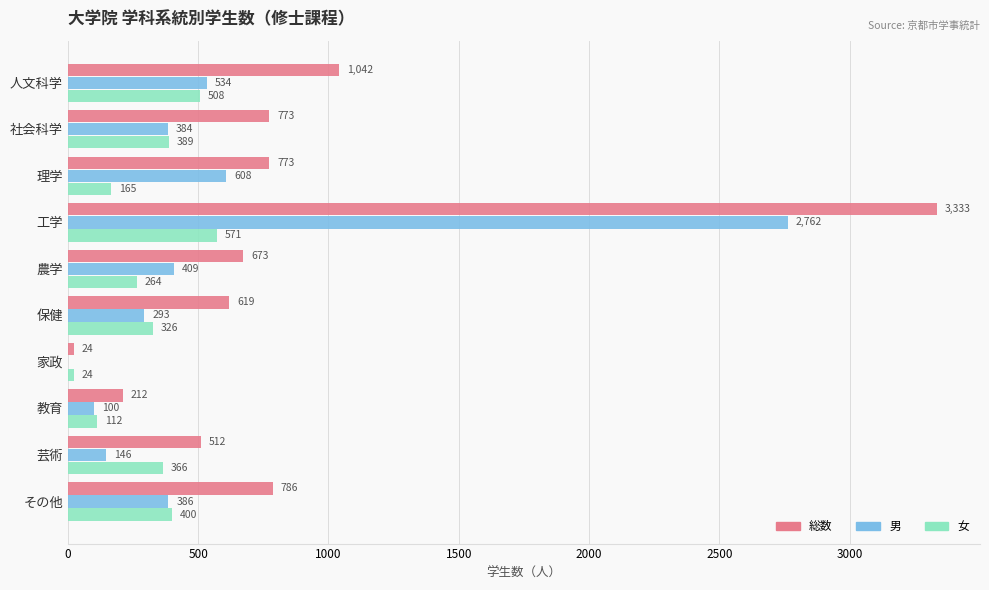

What is the total value across all series at その他?

1572